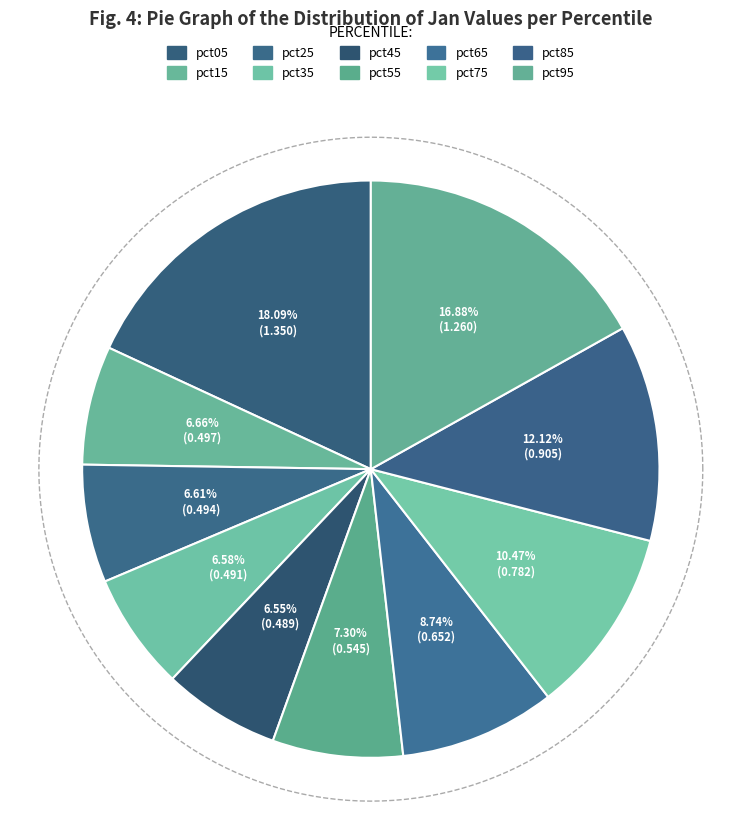

Is there a majority slice in this chart?

No